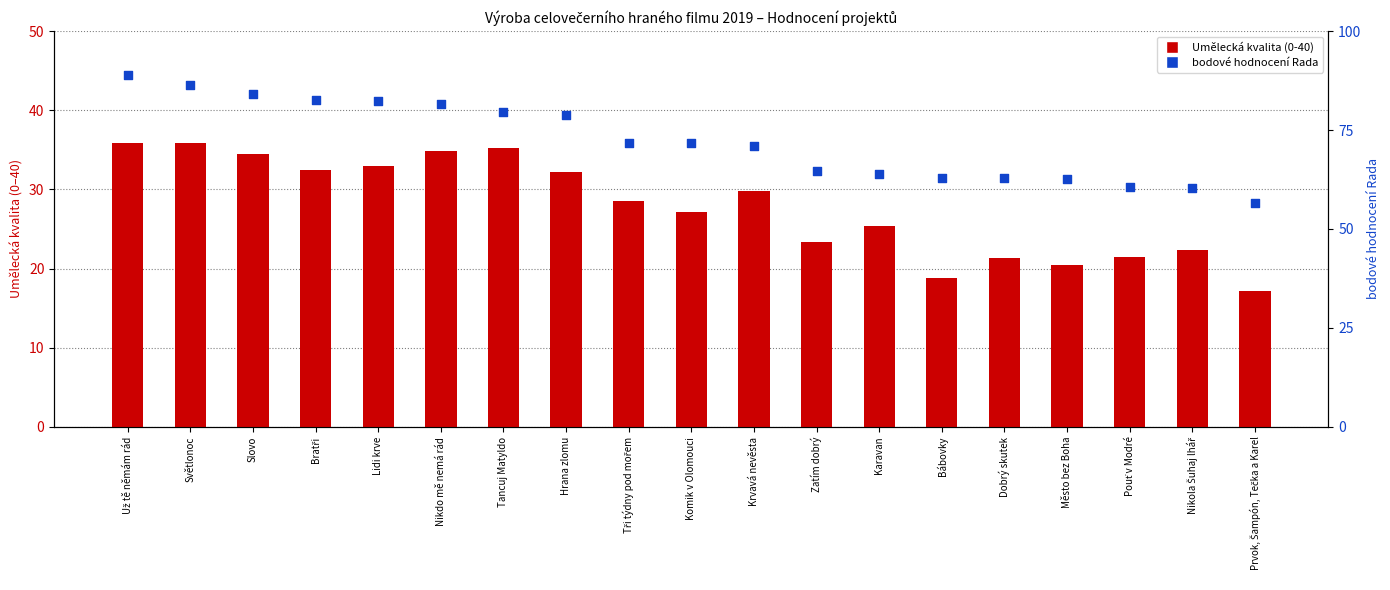

Which series has the widest spread of Y values?

bodové hodnocení Rada